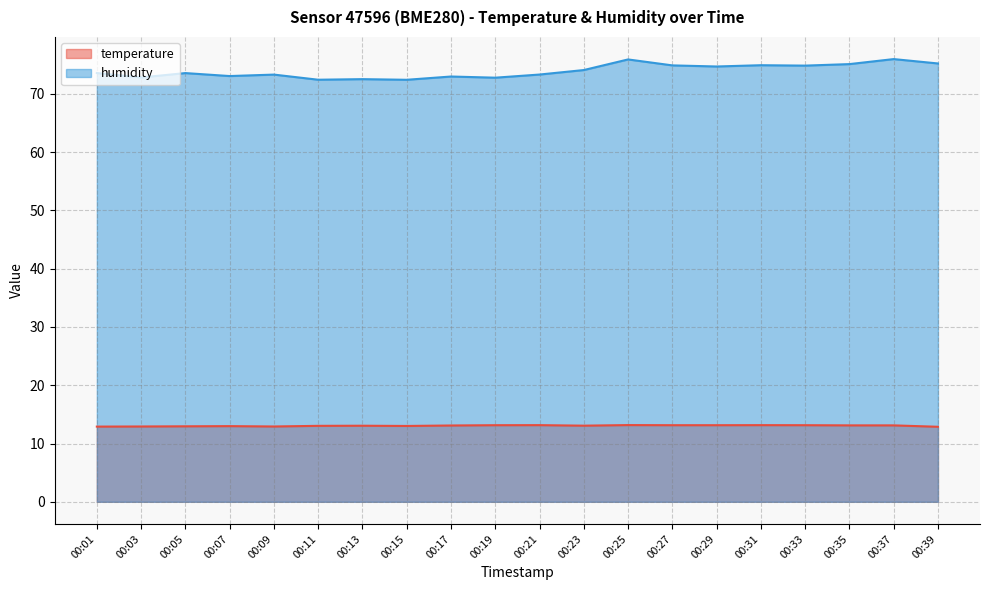

Which has a higher value, 00:09 or 00:07?

00:07